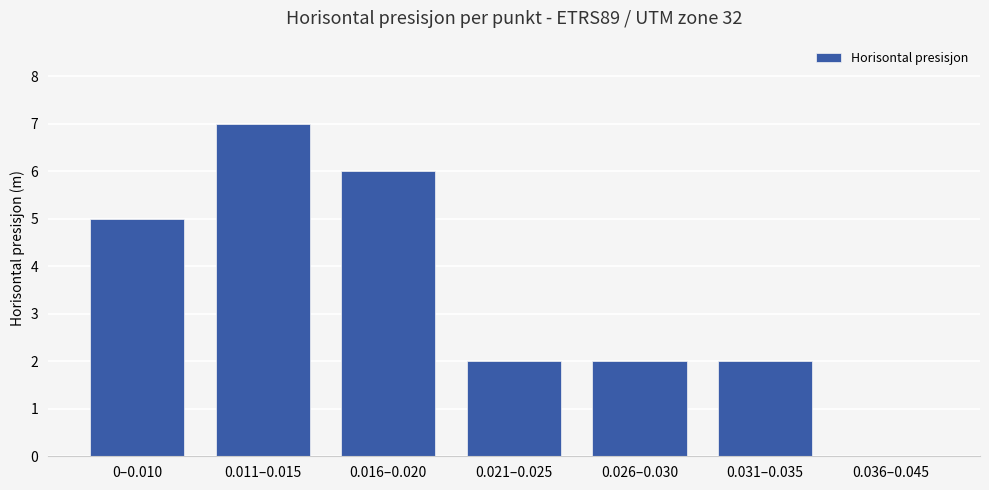

True or false: the data shows 2 at 0.031–0.035.

True